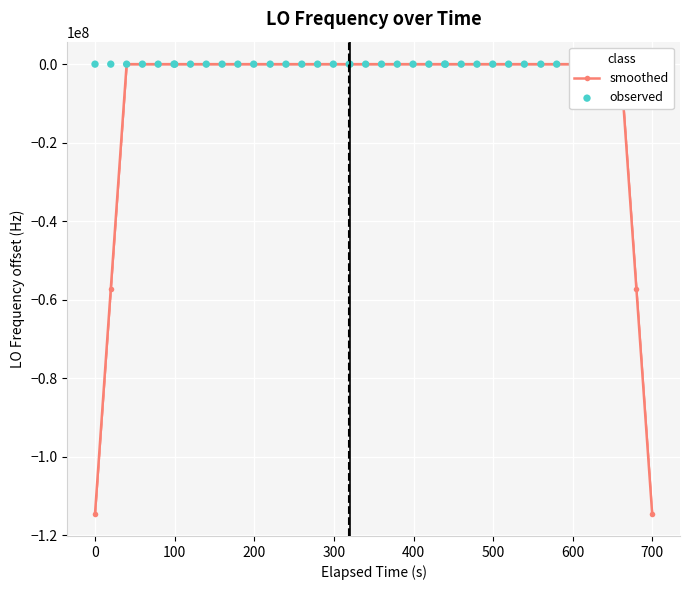

True or false: smoothed has more than 0 interior local peaks.

True